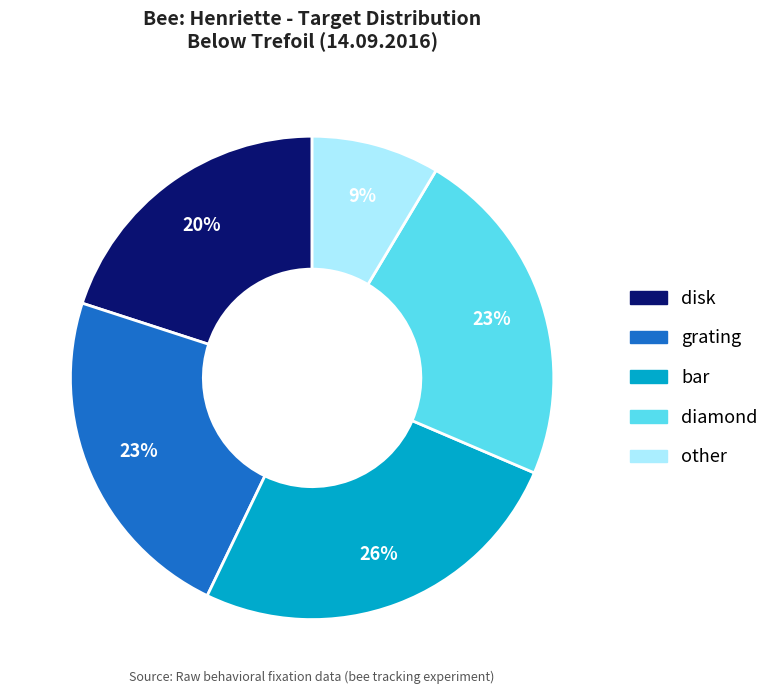

Does other account for over 50% of the chart?

No